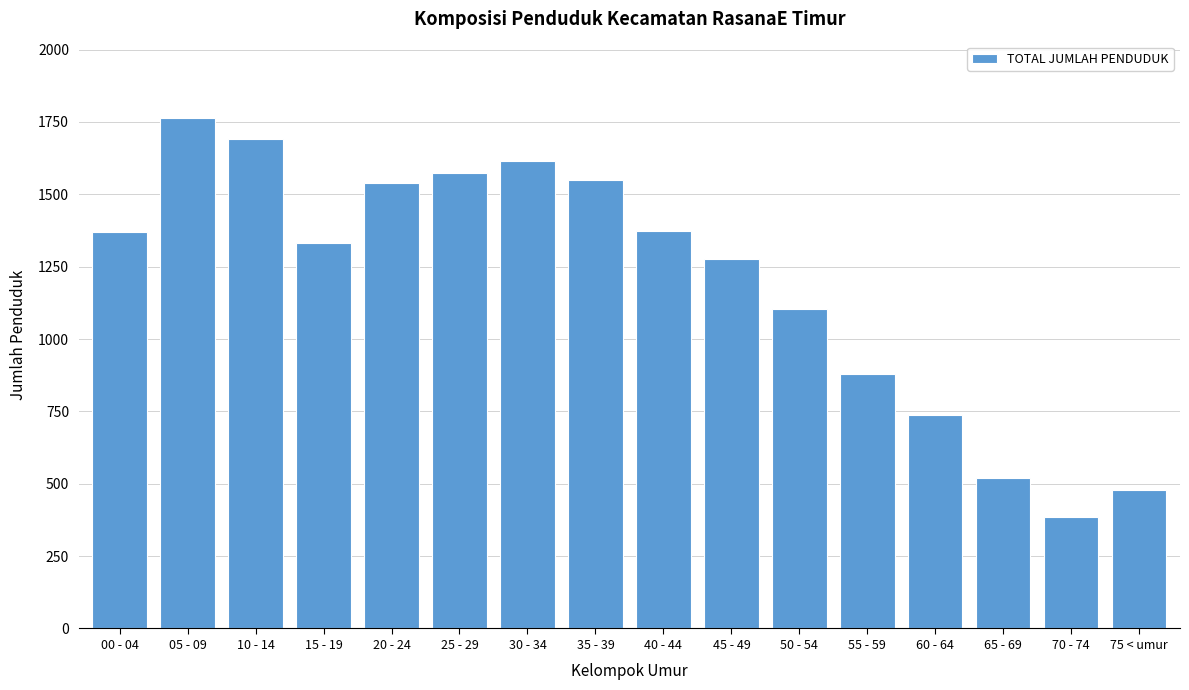

Approximately how many times larger is the value at 55 - 59 compared to 25 - 29?

0.6